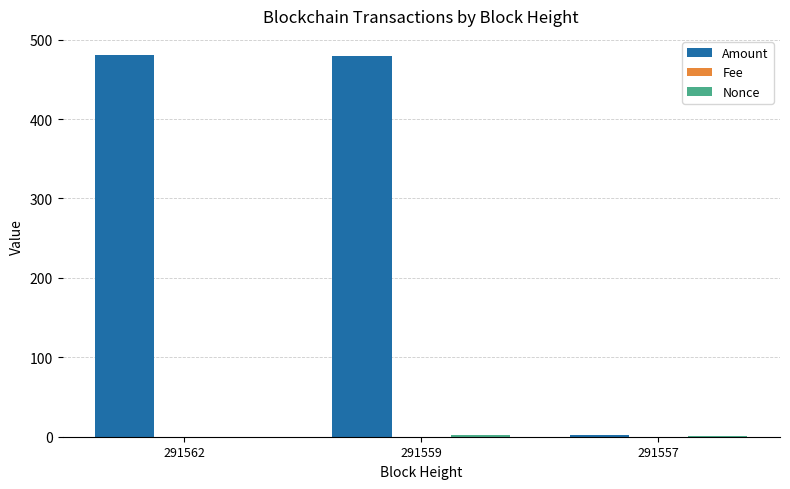

What is the maximum value shown in the chart?

480.6